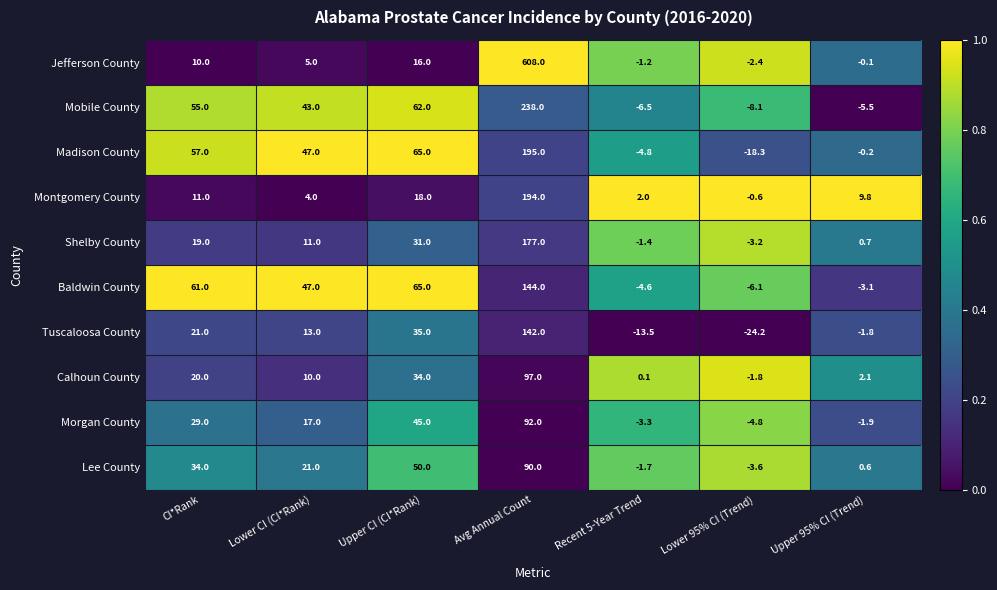

Where does the Morgan County series first go above 17?

CI*Rank